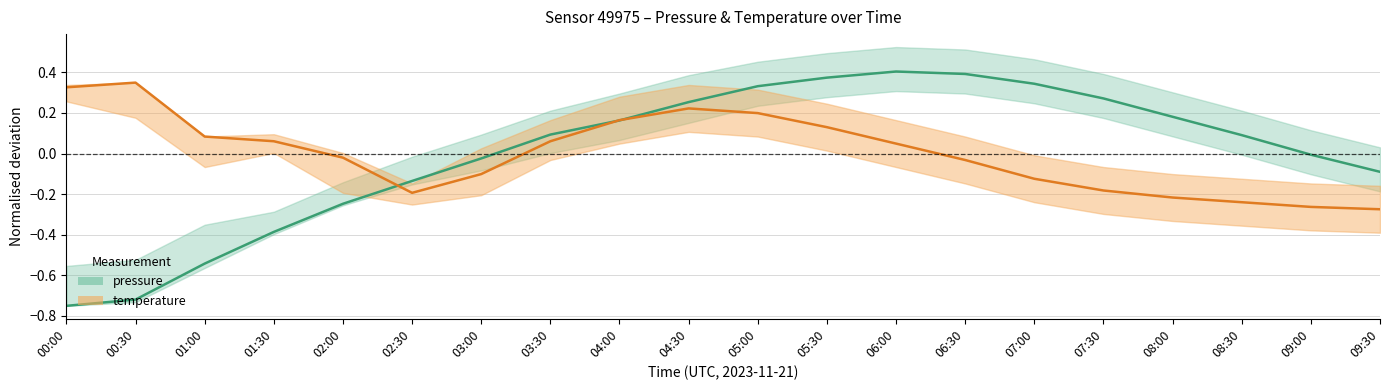

At how many categories does at least one series exceed 0?

15